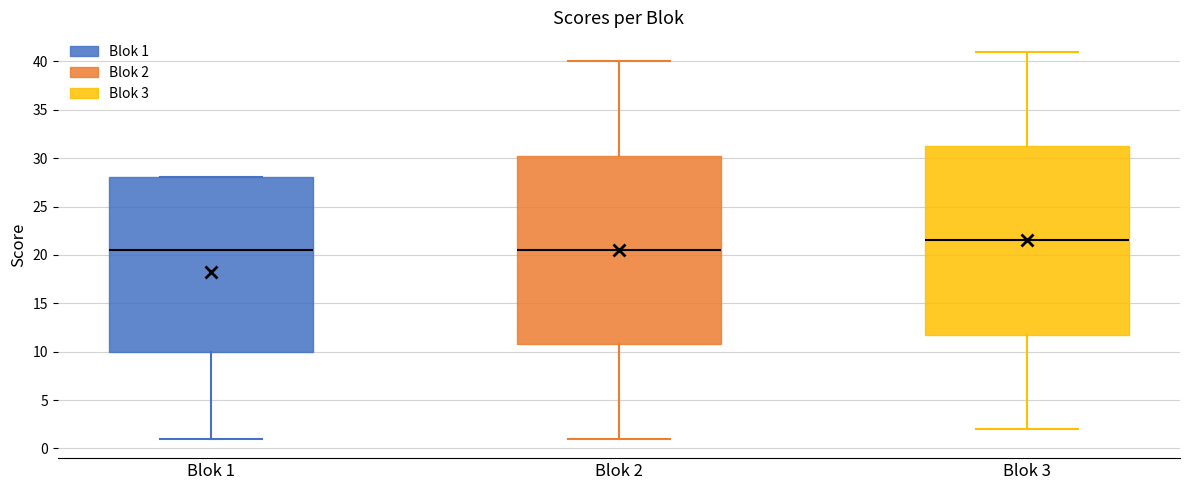

Reading left to right, transcribe this box plot: for each box, give where its median line is, the range the box spans, and where its two whiskers end, as read against the y-axis. The values are not printed on the chart, so give them approximately, as read against the axis.

Blok 1: median 20.5, box 10.0 to 28.0, whiskers 1.0 to 28.0
Blok 2: median 20.5, box 11.0 to 30.5, whiskers 1.0 to 40.0
Blok 3: median 21.5, box 12.0 to 31.5, whiskers 2.0 to 41.0